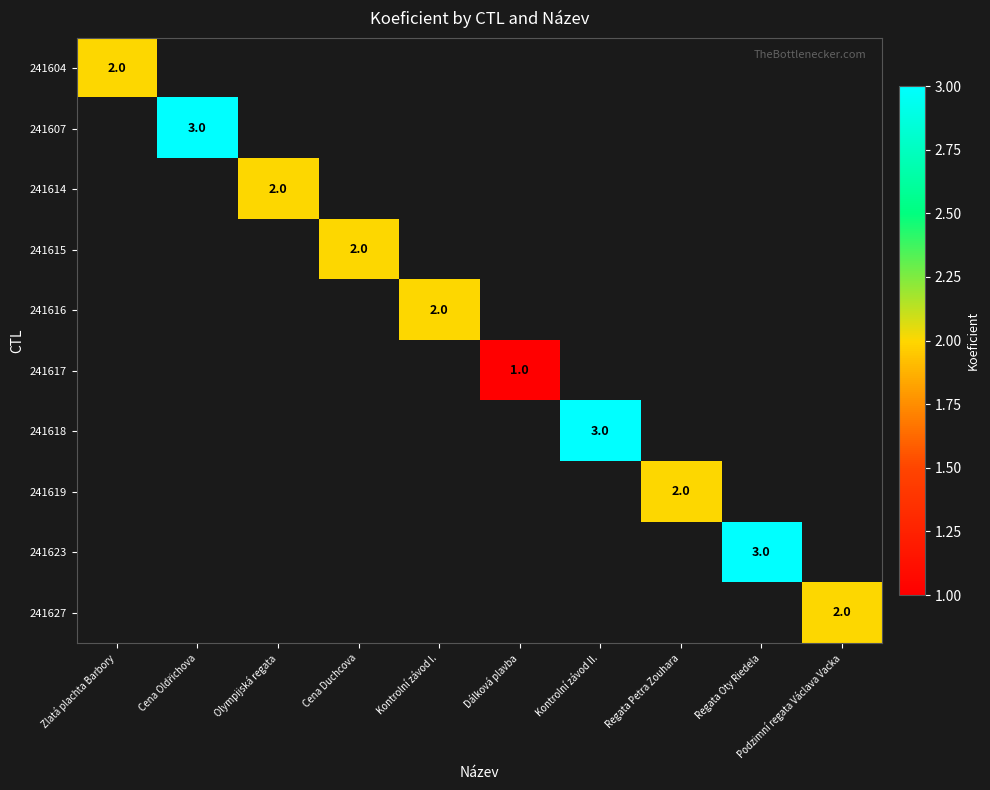

True or false: 241614 has a value of 2 at Olympijská regata.

True